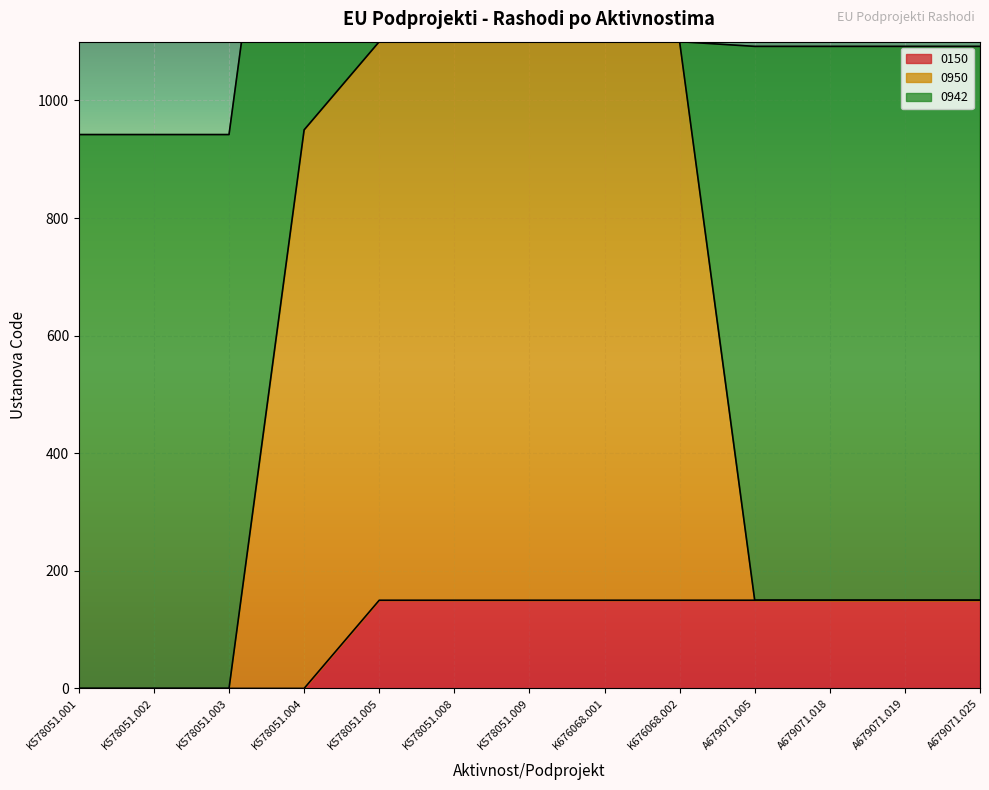

True or false: 0150 has a value of 215 at K578051.005.

False